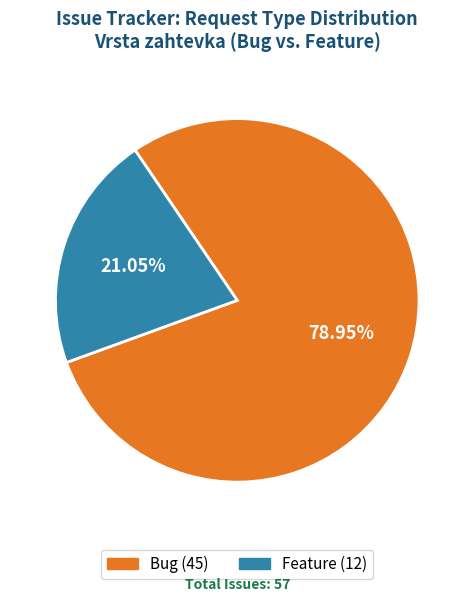

What percentage is the Feature slice, to the nearest percent?

21%